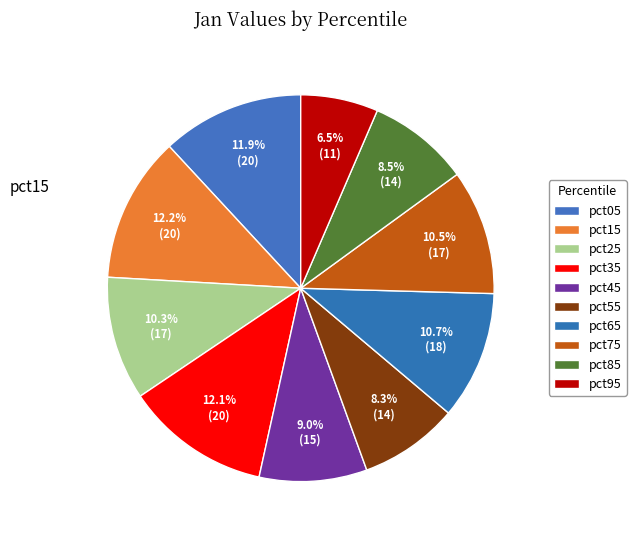

How many segments does this pie chart have?

10